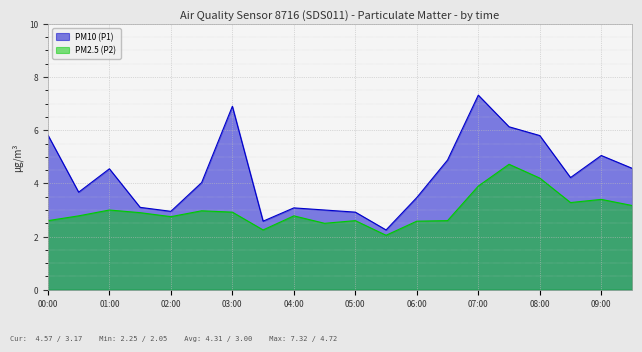

What is the label of the 7th point from the left?

03:00